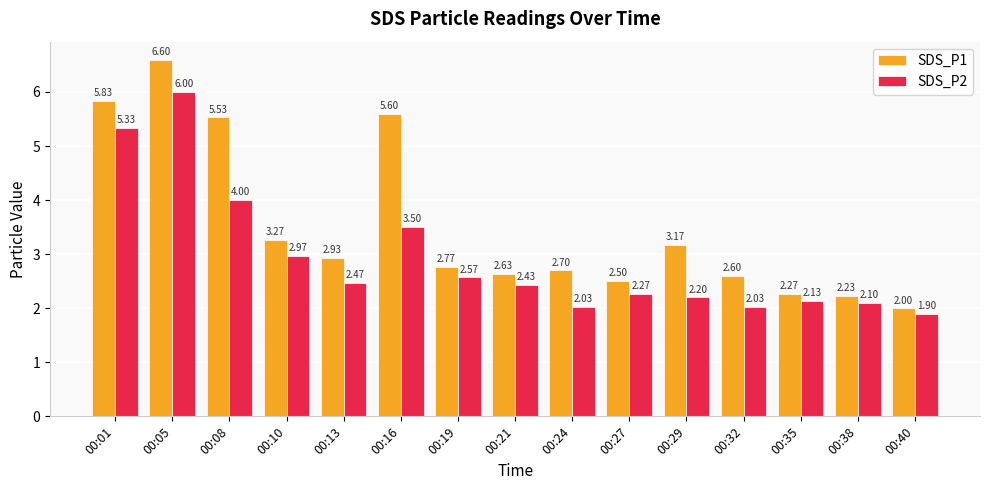

Where does the SDS_P2 series first go above 2?

00:01